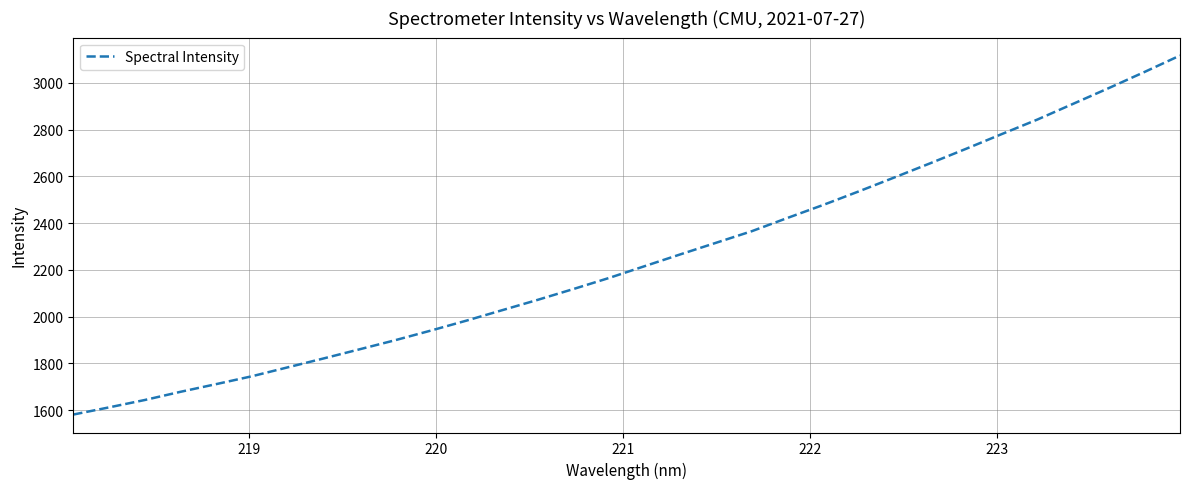

What is the maximum value shown in the chart?

3117.2